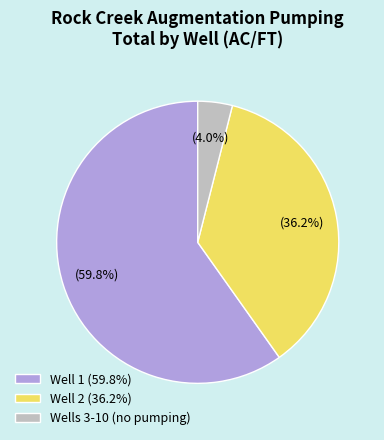

What is the largest slice in the pie chart?

Well 1 (59.8%)